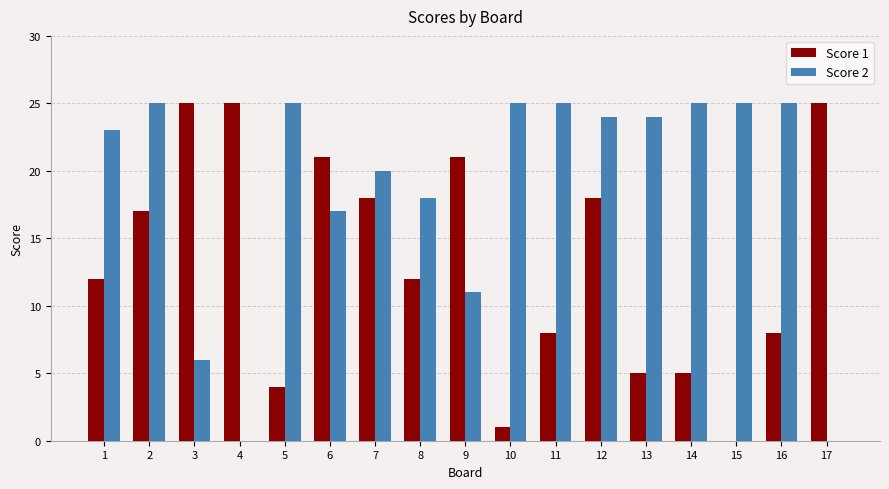

What is the maximum value shown in the chart?

25